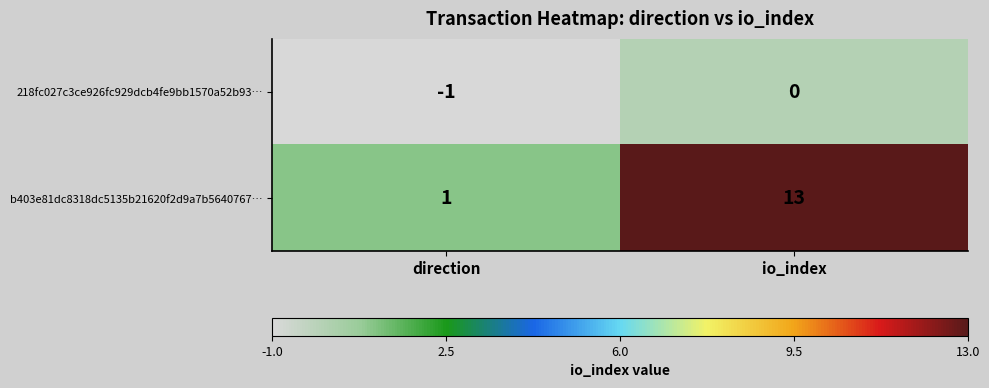

What is the difference between the maximum and minimum values in the b403e81dc8318dc5135b21620f2d9a7b5640767… series?

12